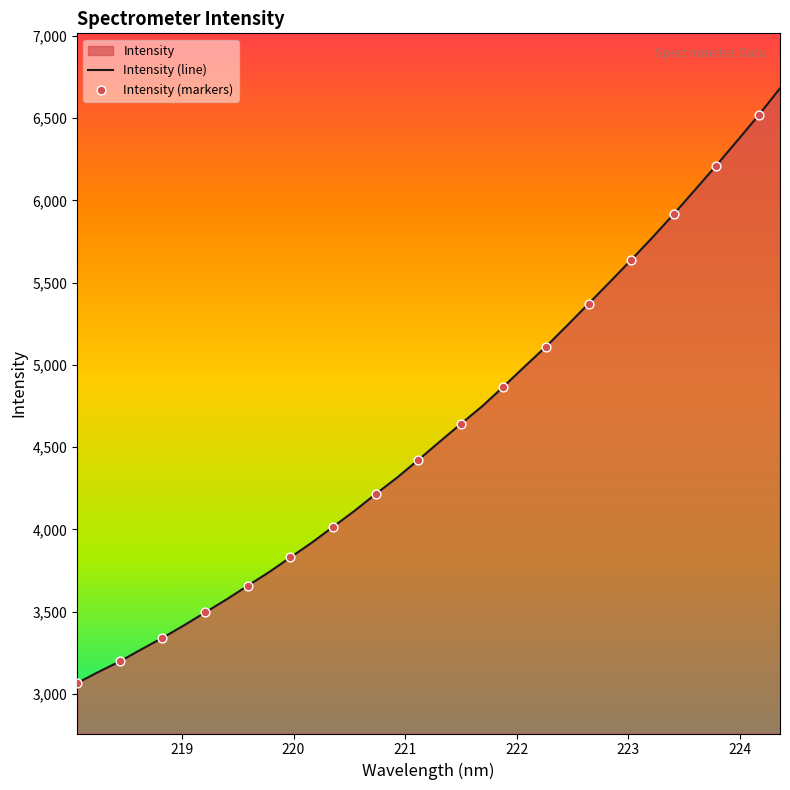

Between 222.263 and 222.4538, which is larger?

222.4538